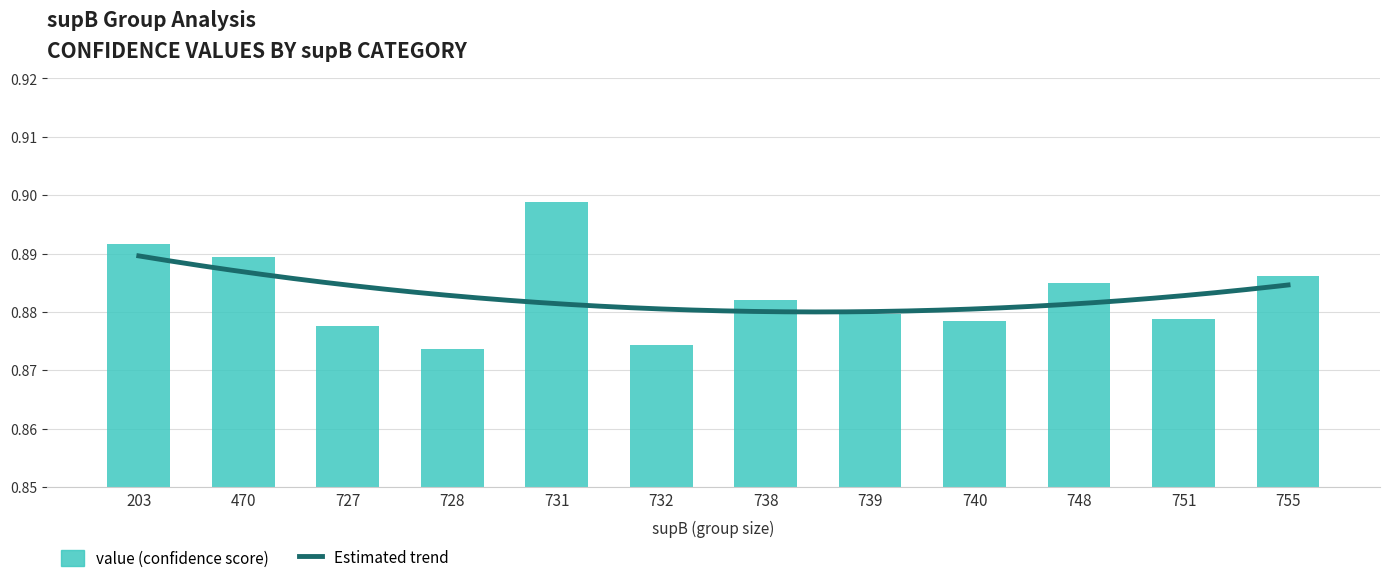

How many bars are there in total?

12